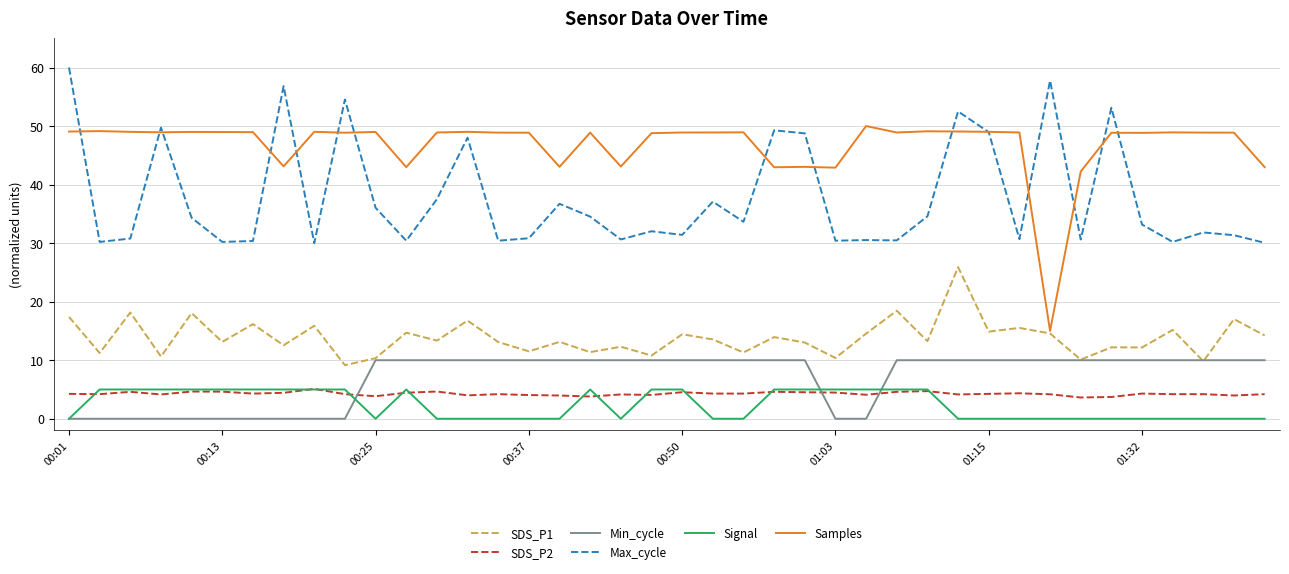

What is the maximum value shown in the chart?

60.0